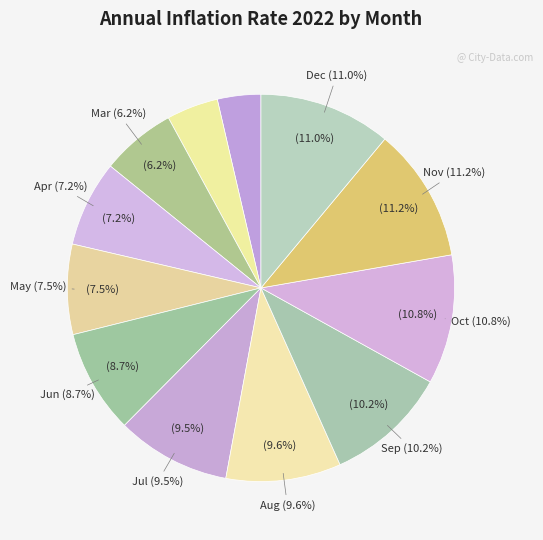

The Apr slice represents 17% of the pie. True or false?

False